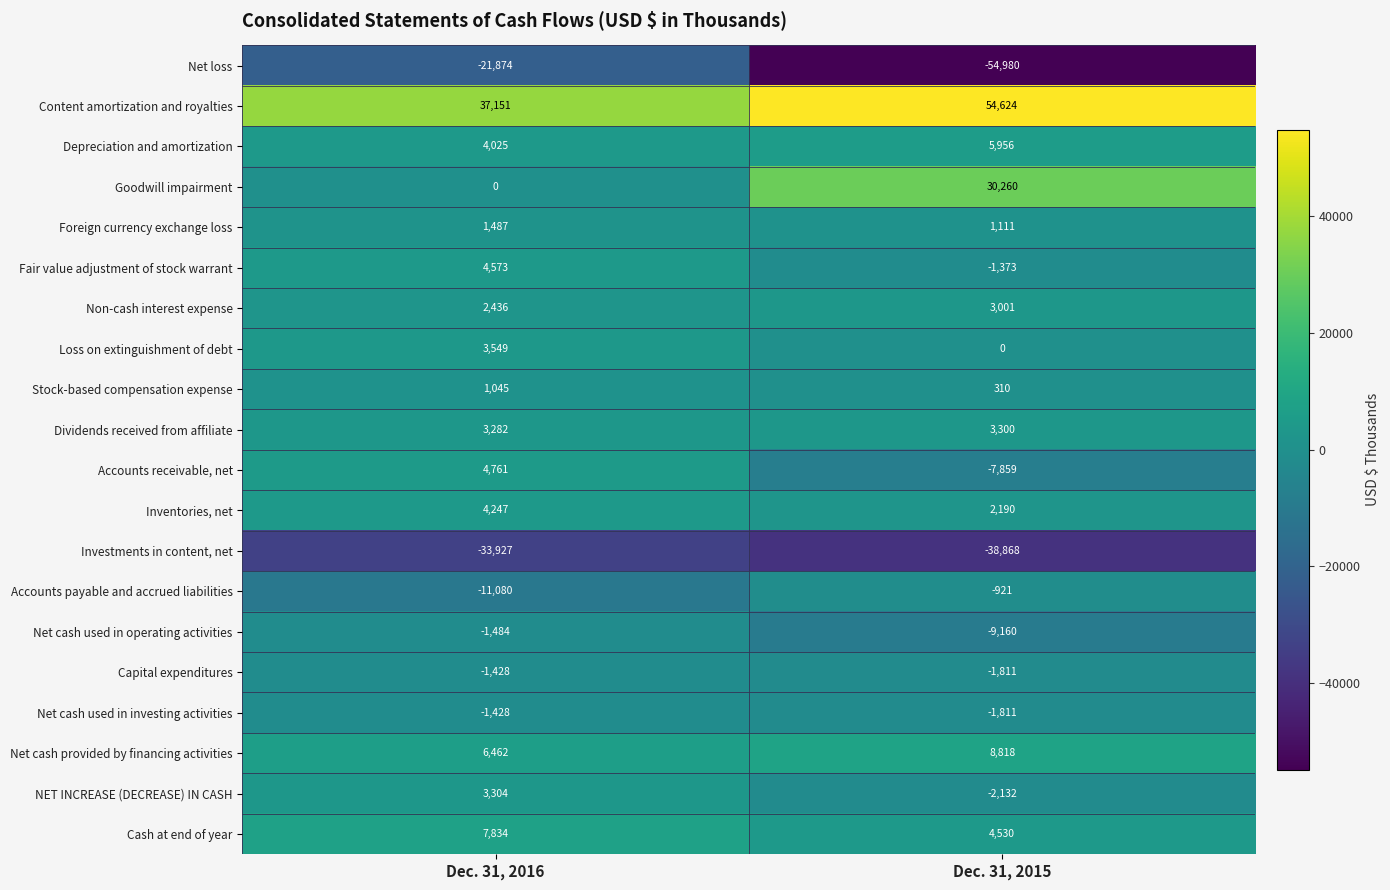

What is the greatest value displayed?

54624